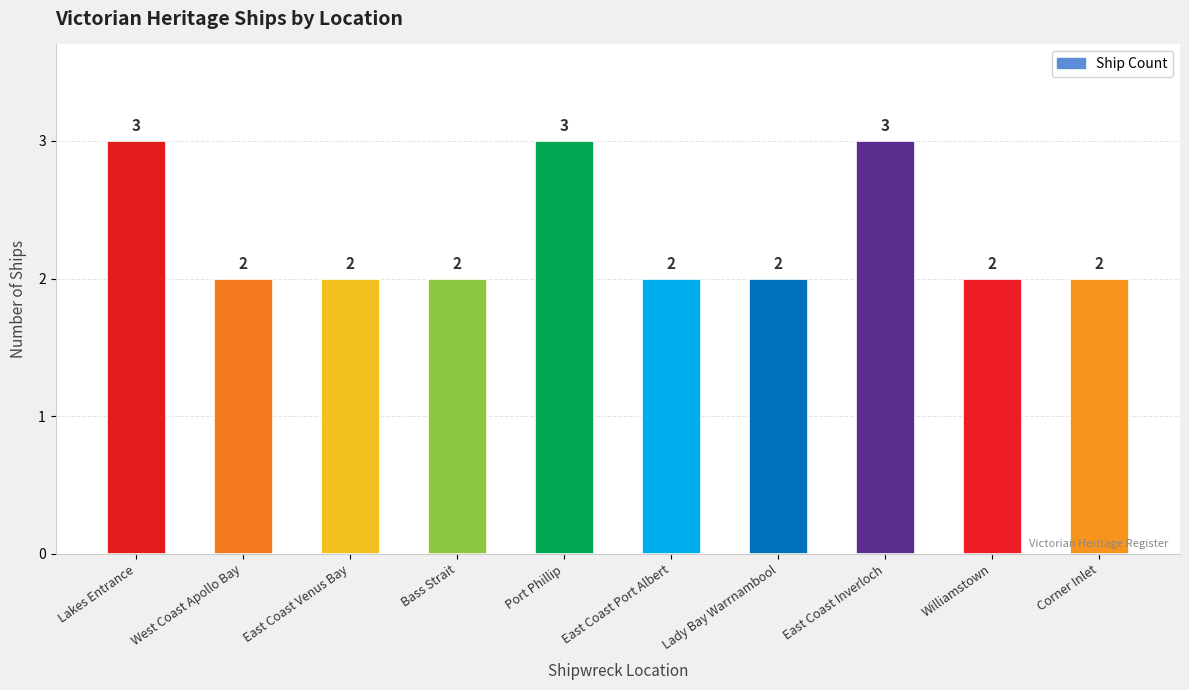

What position from the right is West Coast Apollo Bay?

9